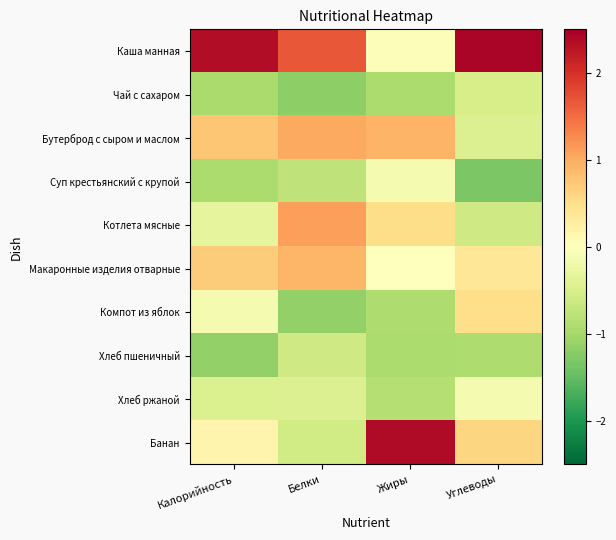

What is the difference between the highest and lowest values at Углеводы?

3.7